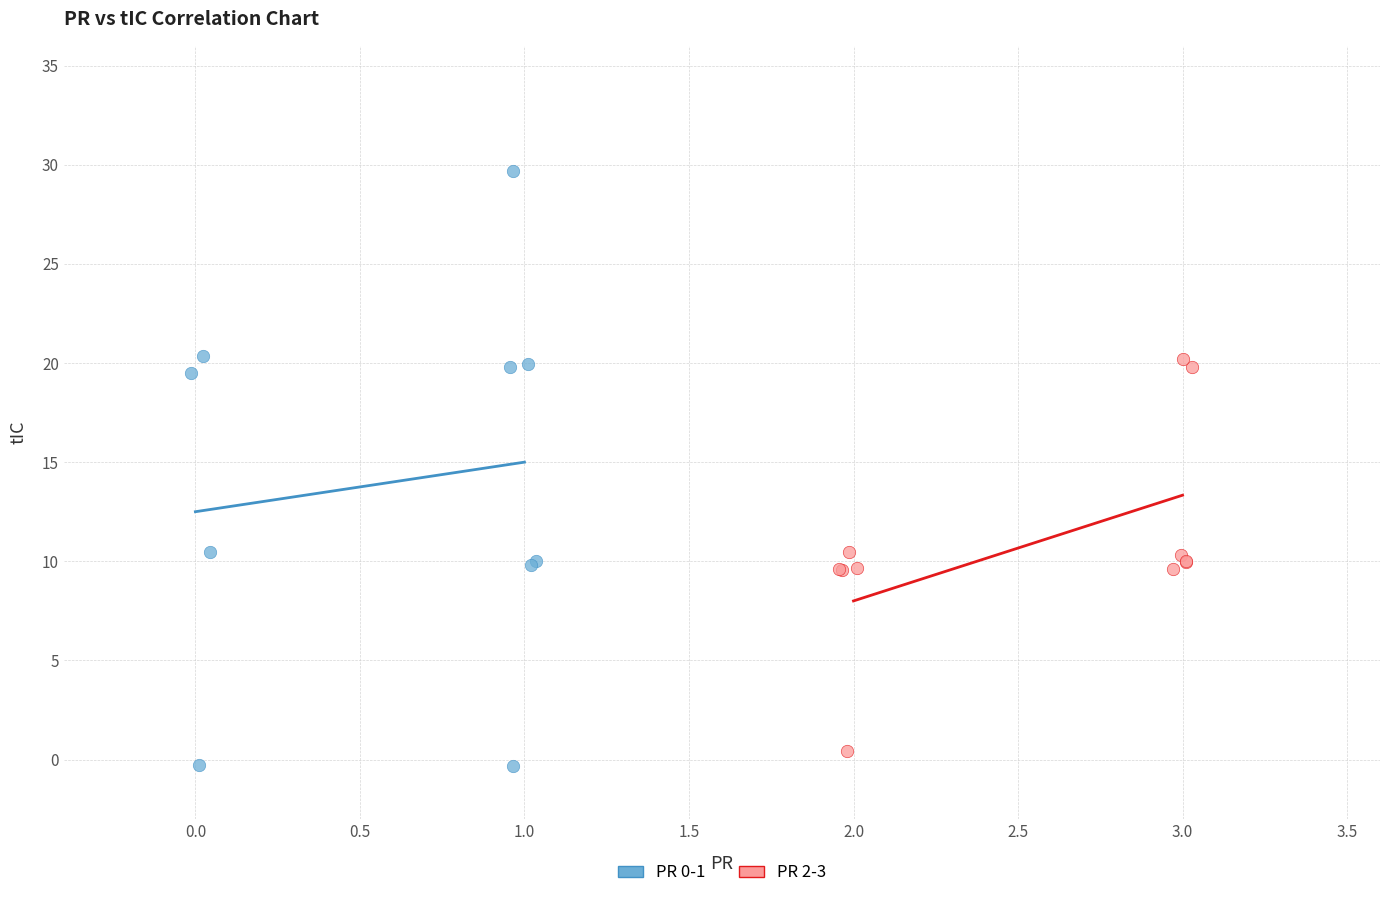

Which series contains the highest Y value?

PR 0-1